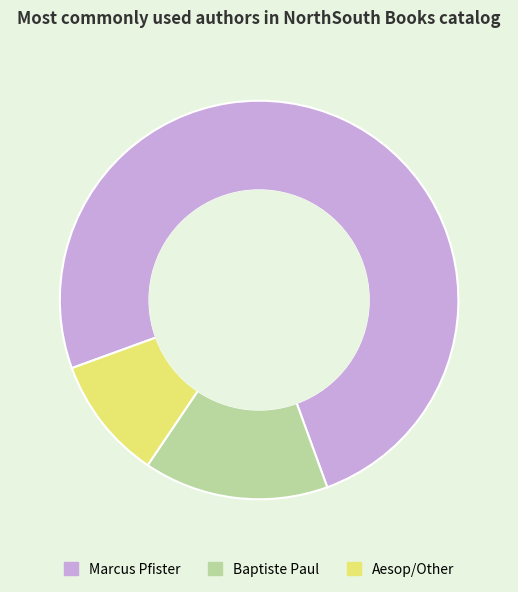

How many slices are in this pie chart?

3